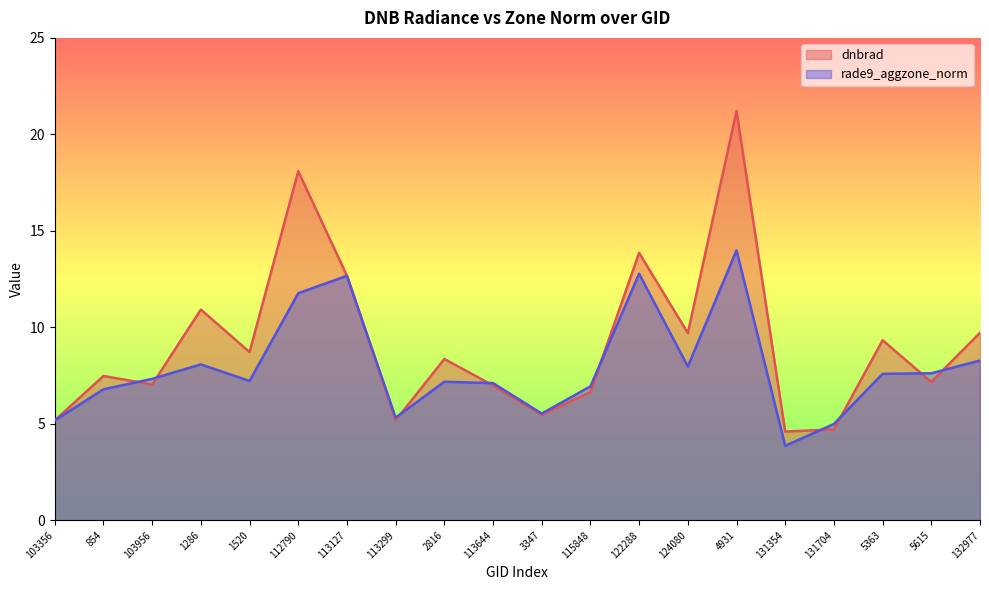

How many lines are shown in the chart?

2